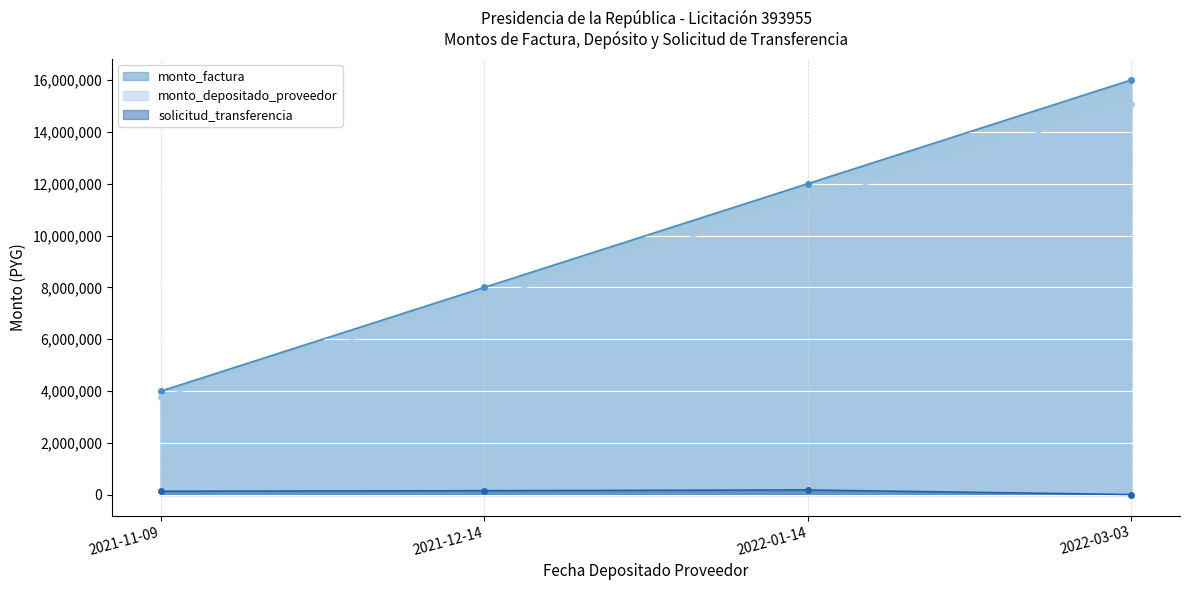

What is the sum of all monto_depositado_proveedor values?

37641820